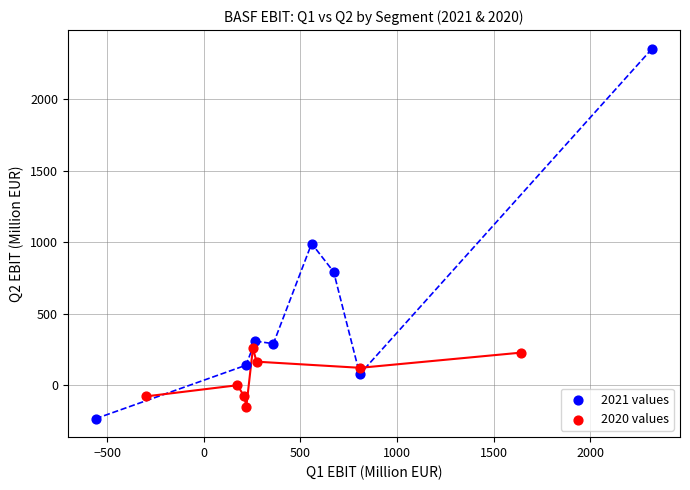

Which series reaches the maximum Y coordinate?

2021 values